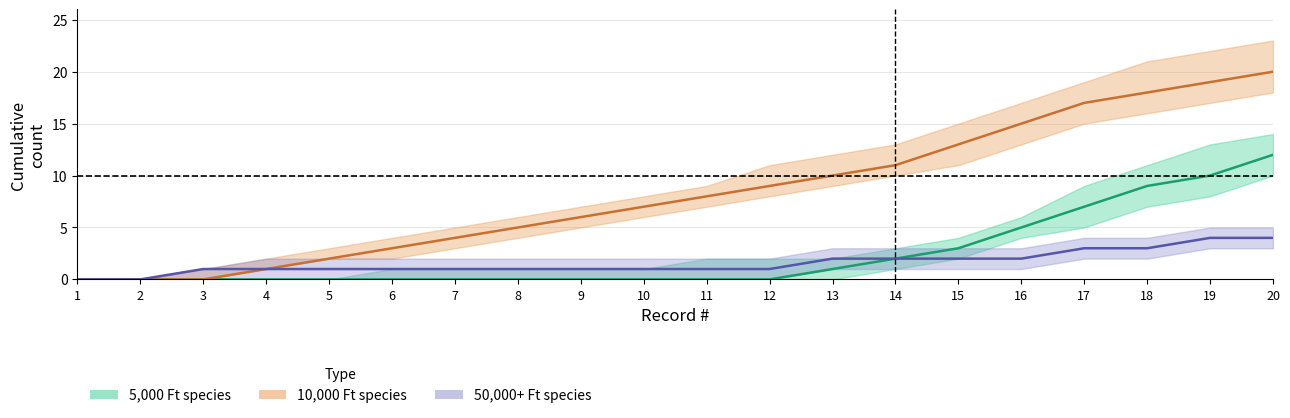

Which has a higher value, 3 or 19?

19